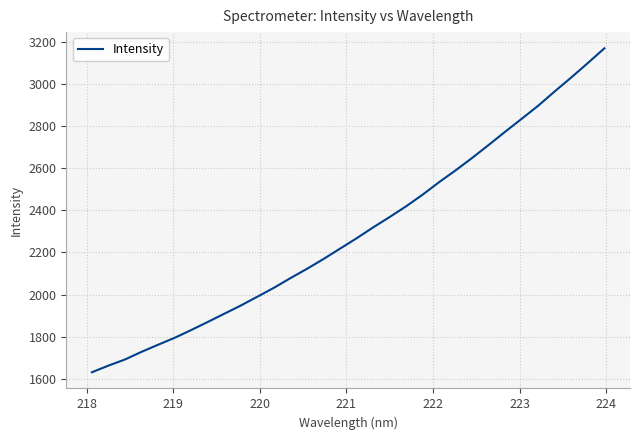

What is the minimum value shown in the chart?

1631.4